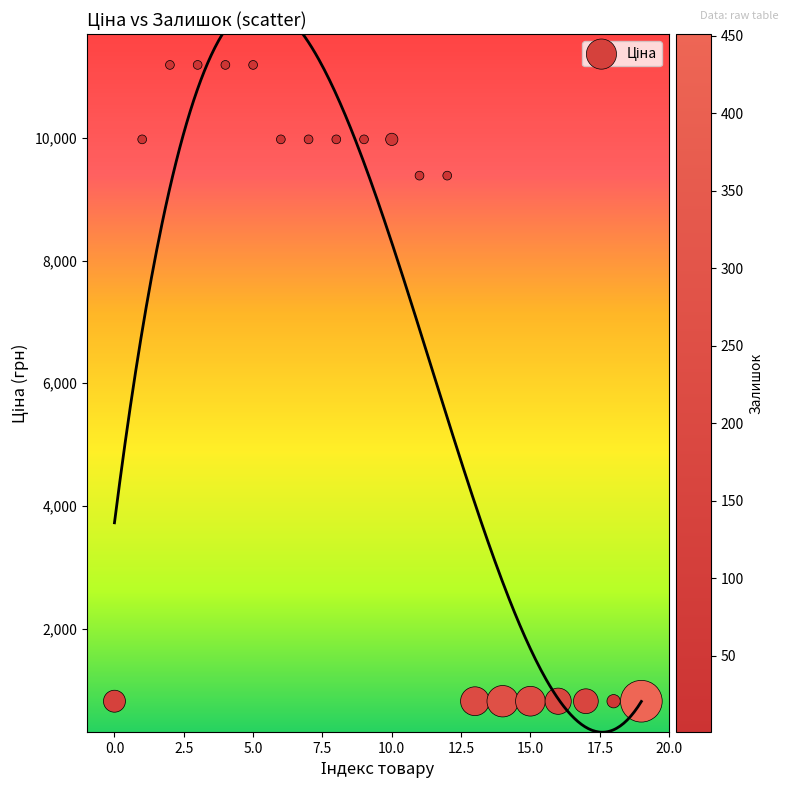

What is the range of Y values (max minus min)?

10369.7